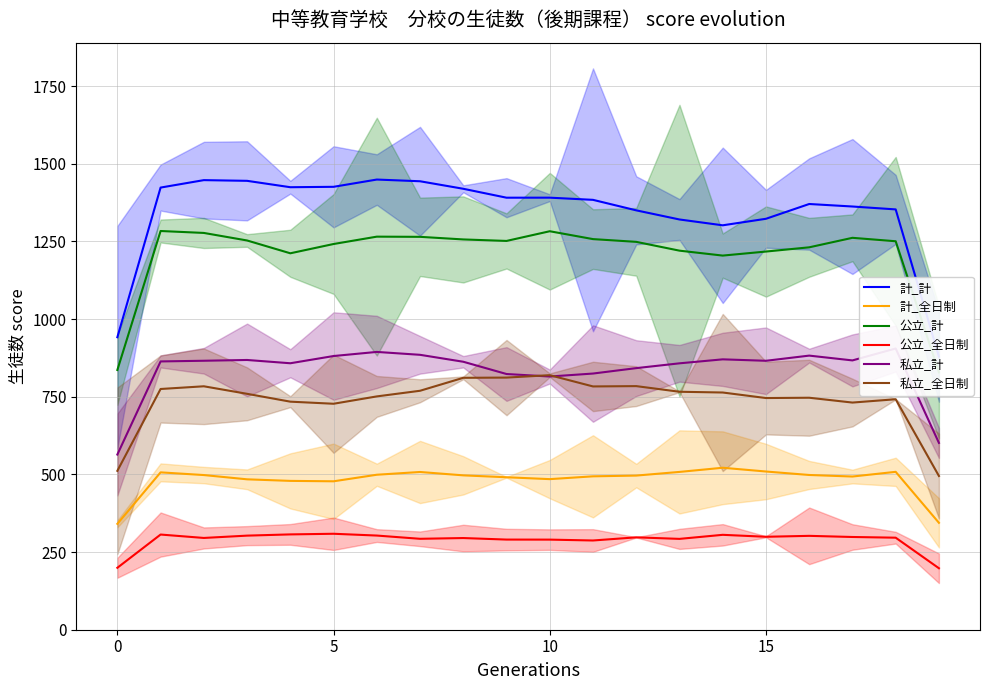

How many lines are shown in the chart?

6